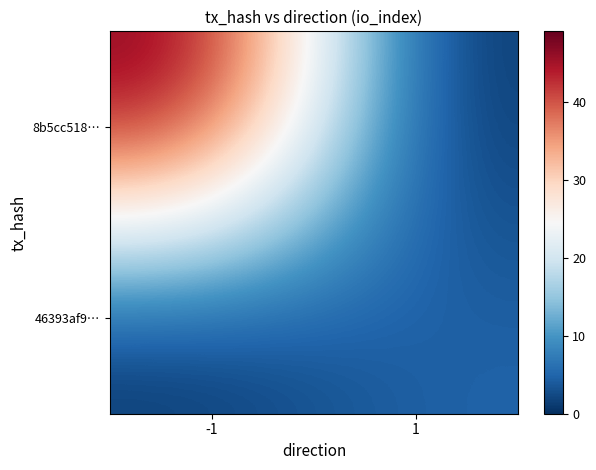

At how many categories does at least one series exceed 39?

1